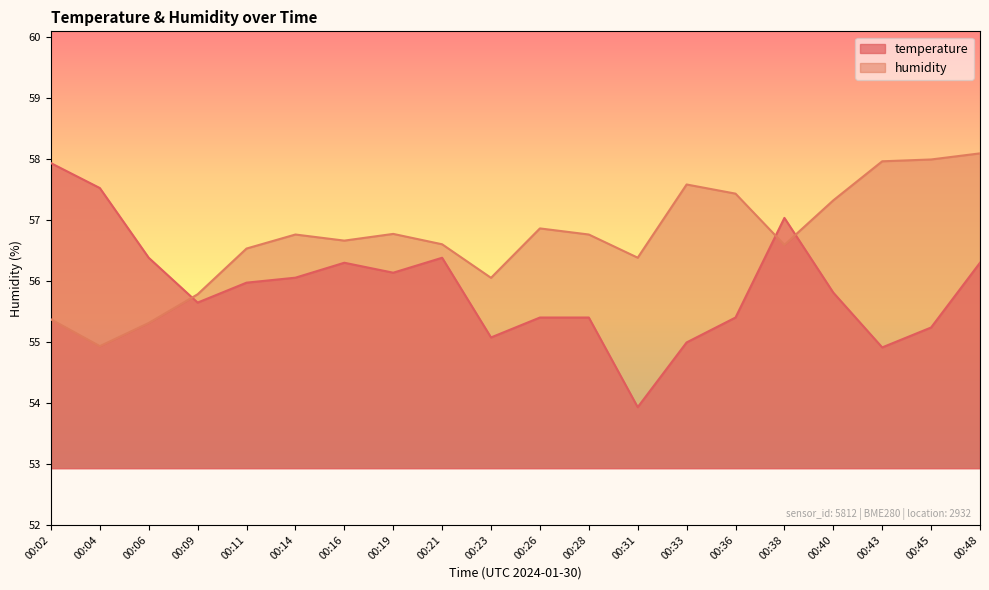

At which category does the chart reach its minimum across all series?

00:31